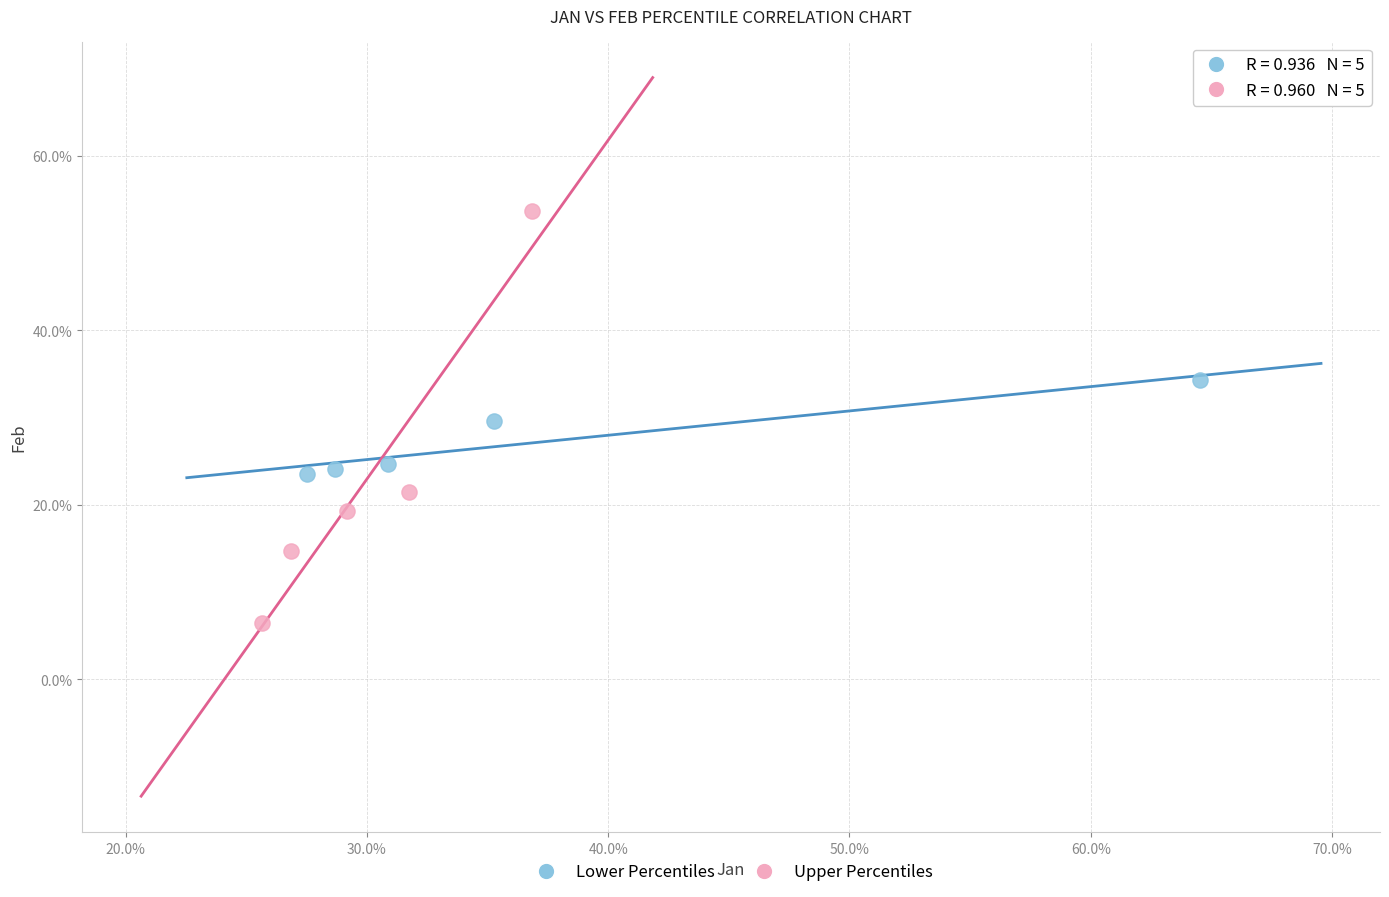

Which series has the largest Y range (max minus min)?

Upper Percentiles